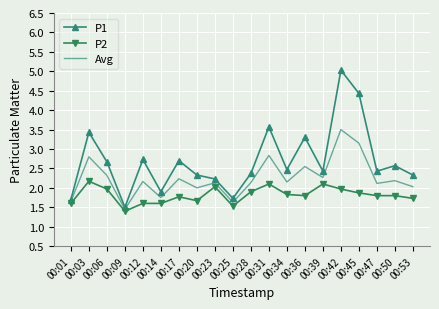

What is the approximate value of P1 at 00:25?

1.7